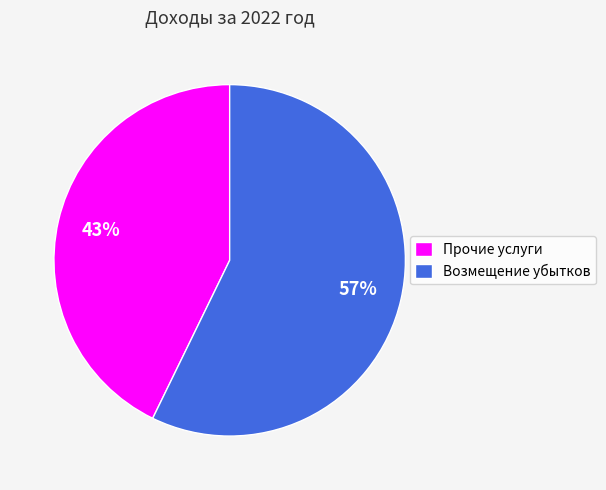

Is it true that Возмещение убытков is 47% of the pie?

False